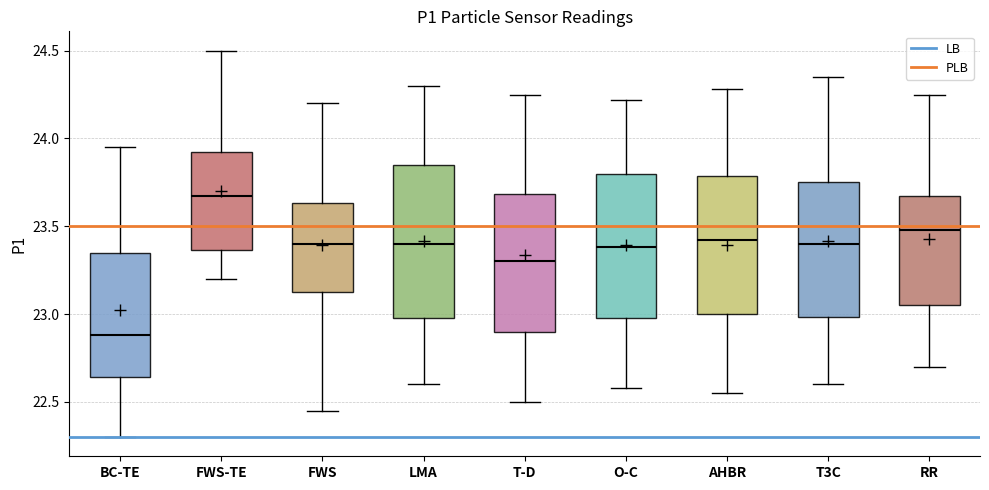

Reading left to right, transcribe this box plot: for each box, give where its median line is, the range the box spans, and where its two whiskers end, as read against the y-axis. The values are not printed on the chart, so give them approximately, as read against the axis.

BC-TE: median 22.90, box 22.65 to 23.35, whiskers 22.30 to 23.95
FWS-TE: median 23.65, box 23.35 to 23.95, whiskers 23.20 to 24.50
FWS: median 23.40, box 23.15 to 23.65, whiskers 22.45 to 24.20
LMA: median 23.40, box 23.00 to 23.85, whiskers 22.60 to 24.30
T-D: median 23.30, box 22.90 to 23.70, whiskers 22.50 to 24.25
O-C: median 23.40, box 23.00 to 23.80, whiskers 22.60 to 24.20
AHBR: median 23.40, box 23.00 to 23.80, whiskers 22.55 to 24.30
T3C: median 23.40, box 23.00 to 23.75, whiskers 22.60 to 24.35
RR: median 23.50, box 23.05 to 23.70, whiskers 22.70 to 24.25